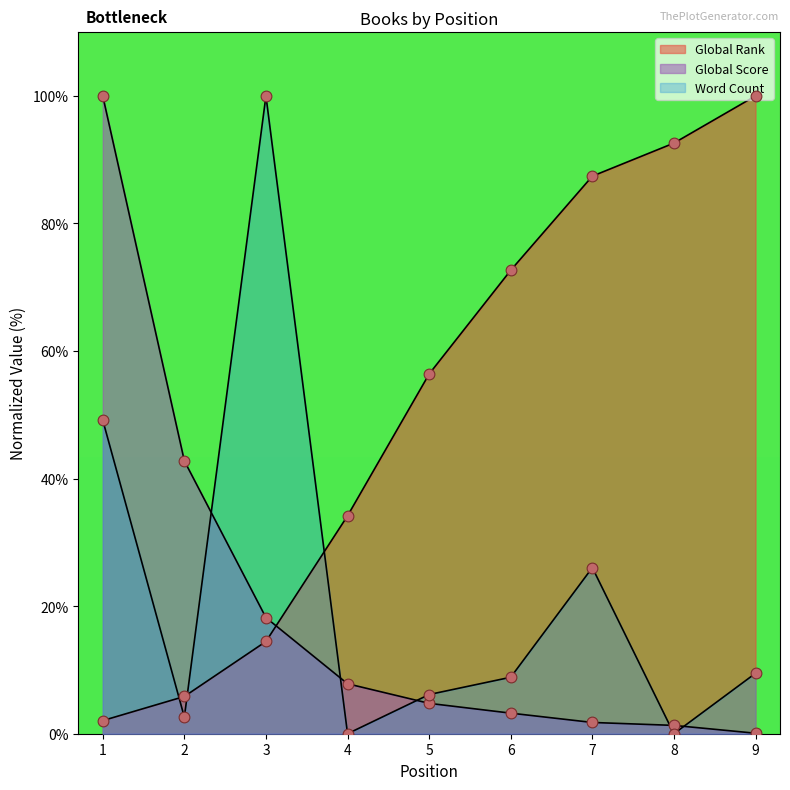

What are all the series names shown in the legend?

Global Rank, Global Score, Word Count